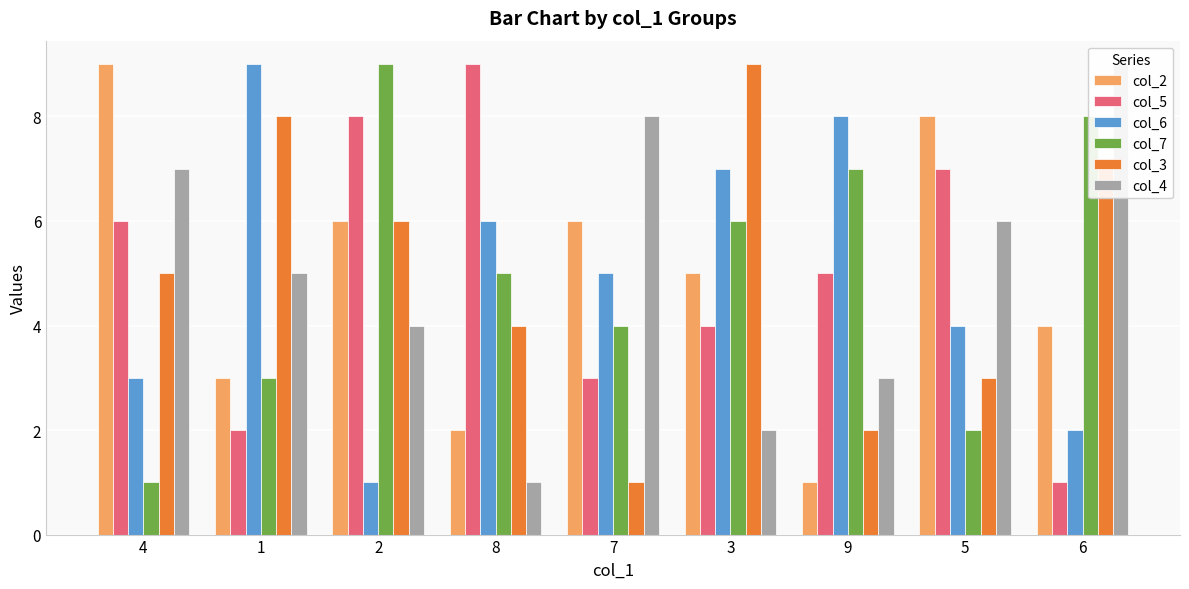

What is the label of the 6th bar from the left?

3